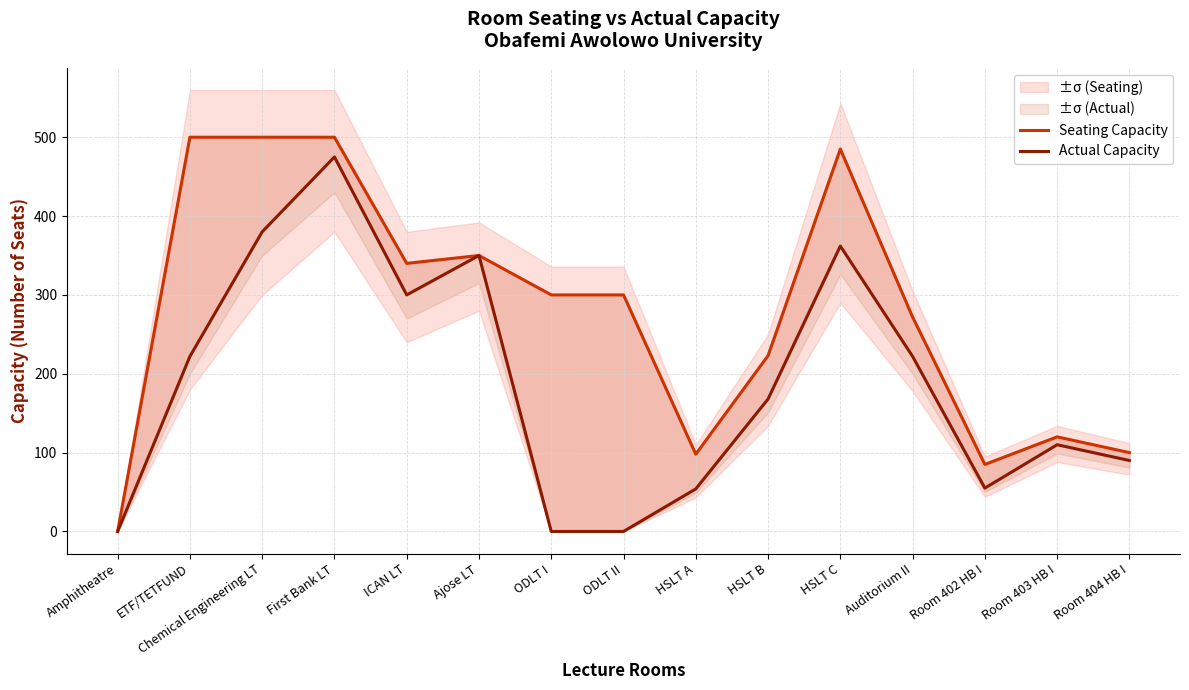

At which label is Seating Capacity closest to 250?

Auditorium II